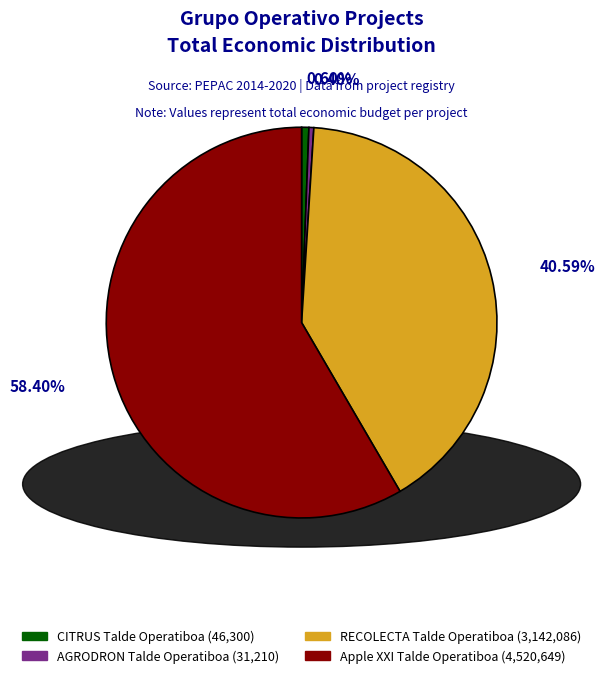

To the nearest percent, what percentage of the pie is CITRUS Talde Operatiboa?

1%